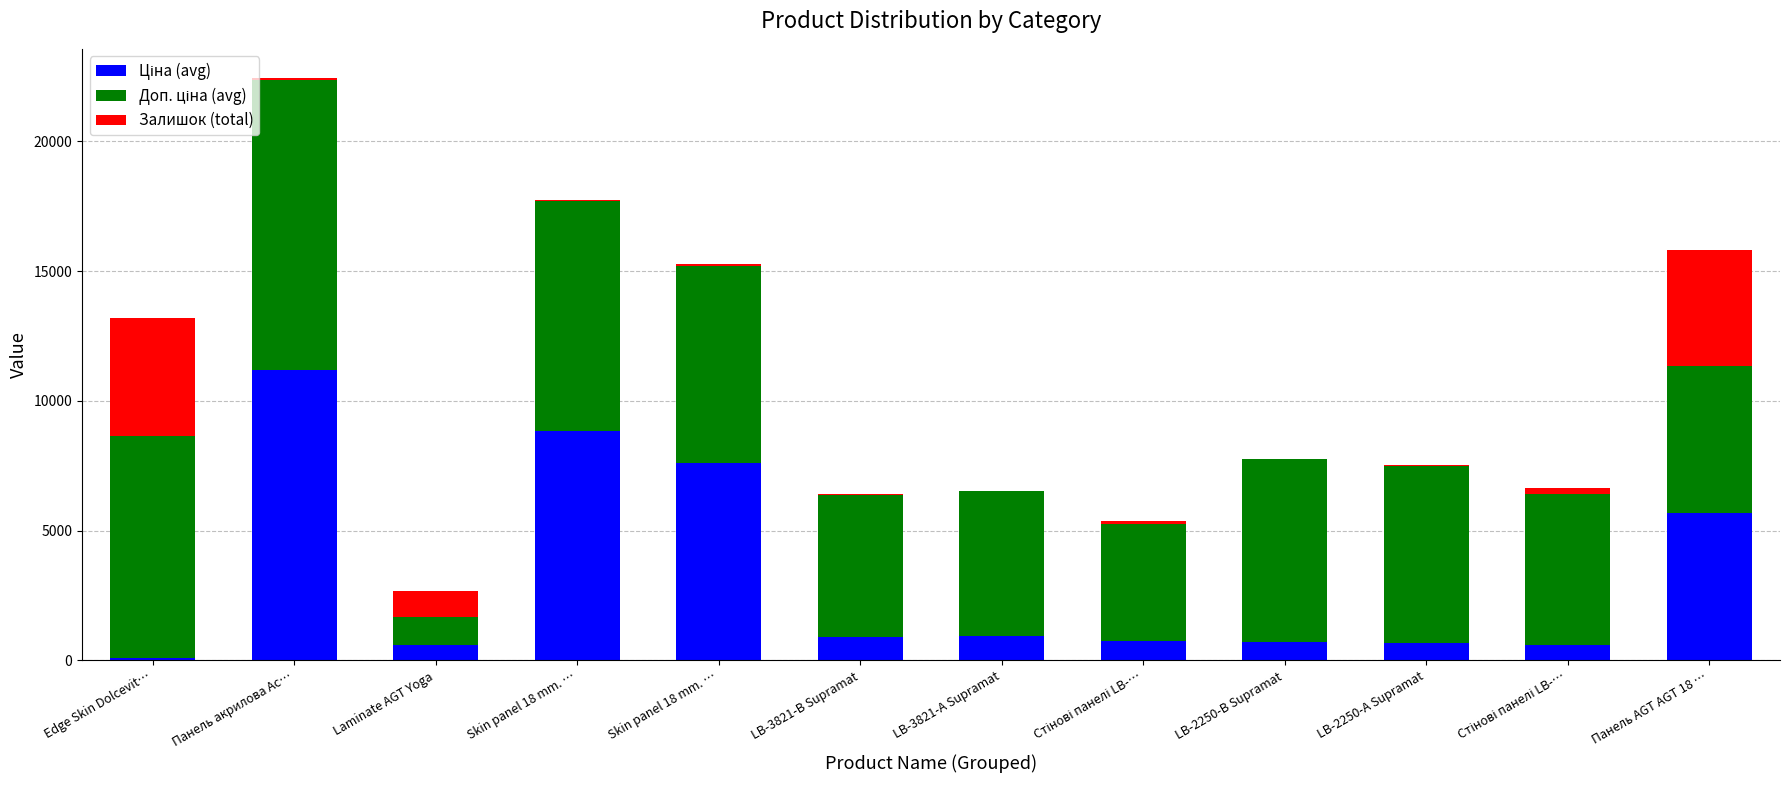

Are the bars grouped side by side (vs. stacked)?

No